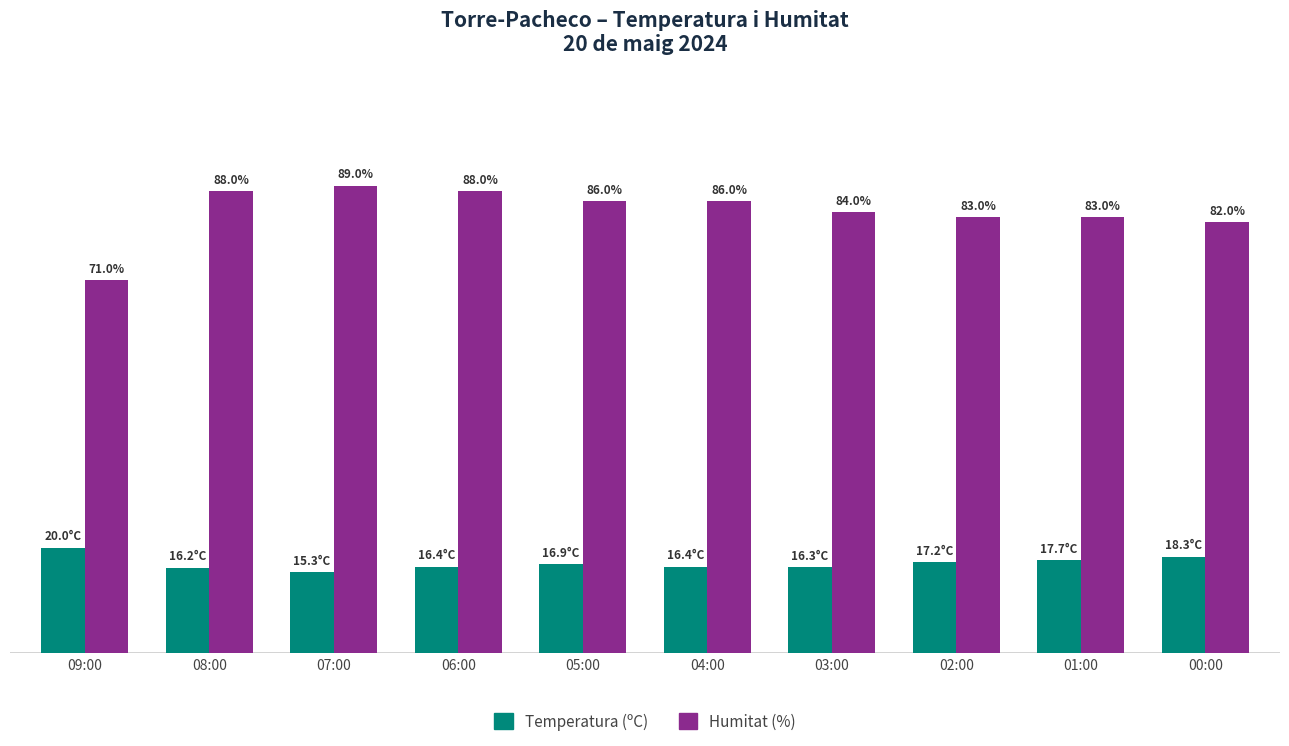

At 04:00, list the series in order from smallest to largest.

Temperatura (ºC), Humitat (%)